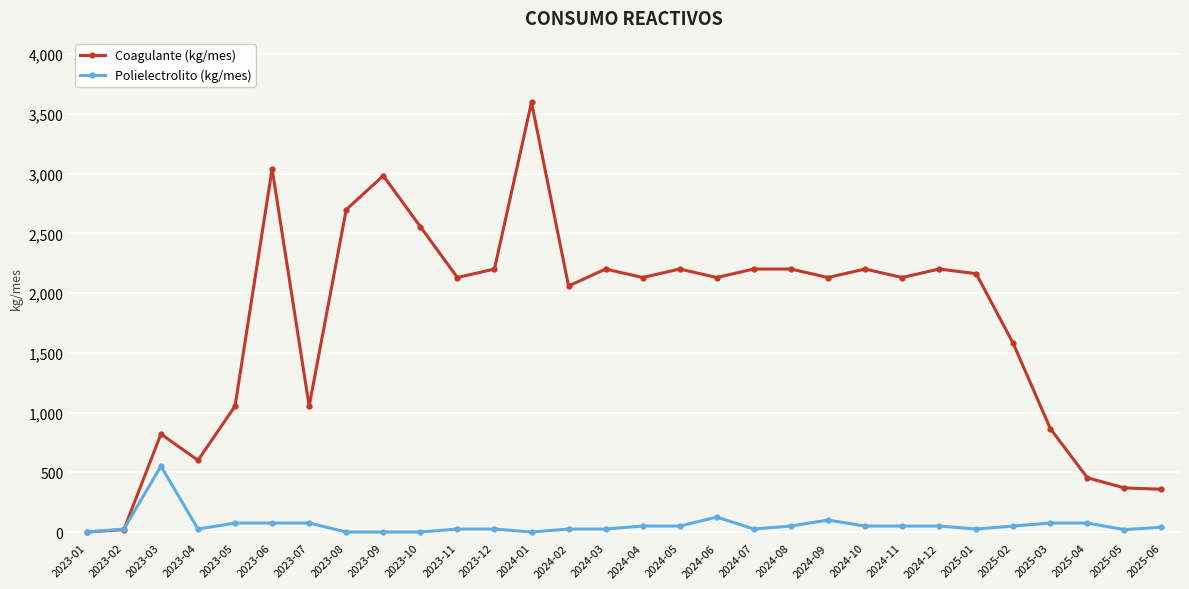

At which label does Polielectrolito (kg/mes) first exceed 50?

2023-03